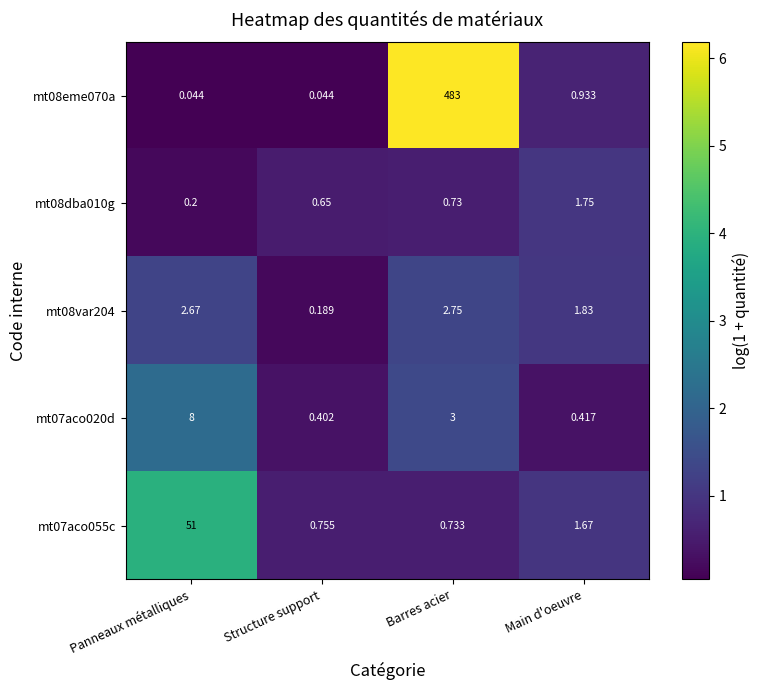

What is the total value across all series at Barres acier?

490.2